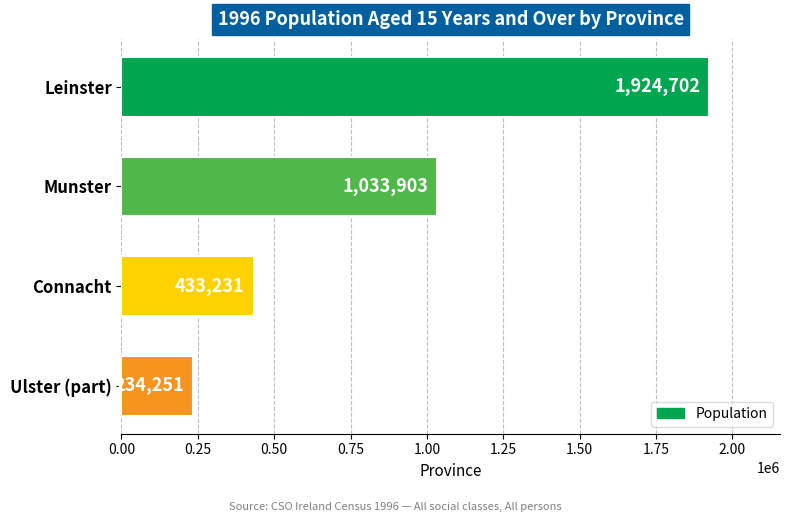

How many data points does each series have?

4